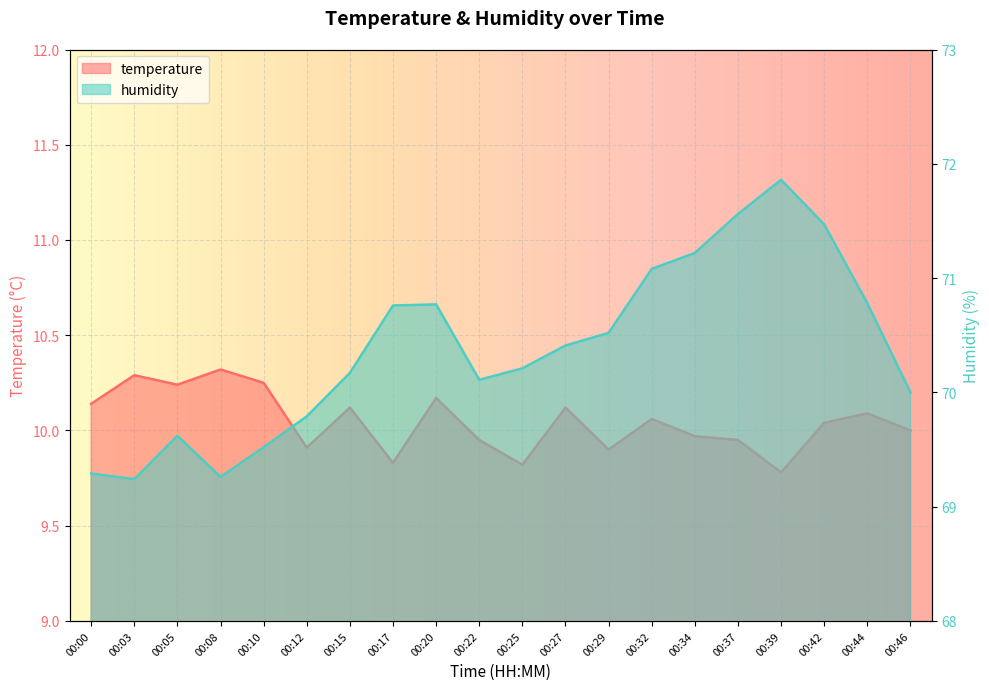

Is the value of humidity at 00:44 greater than the value of temperature at 00:05?

Yes